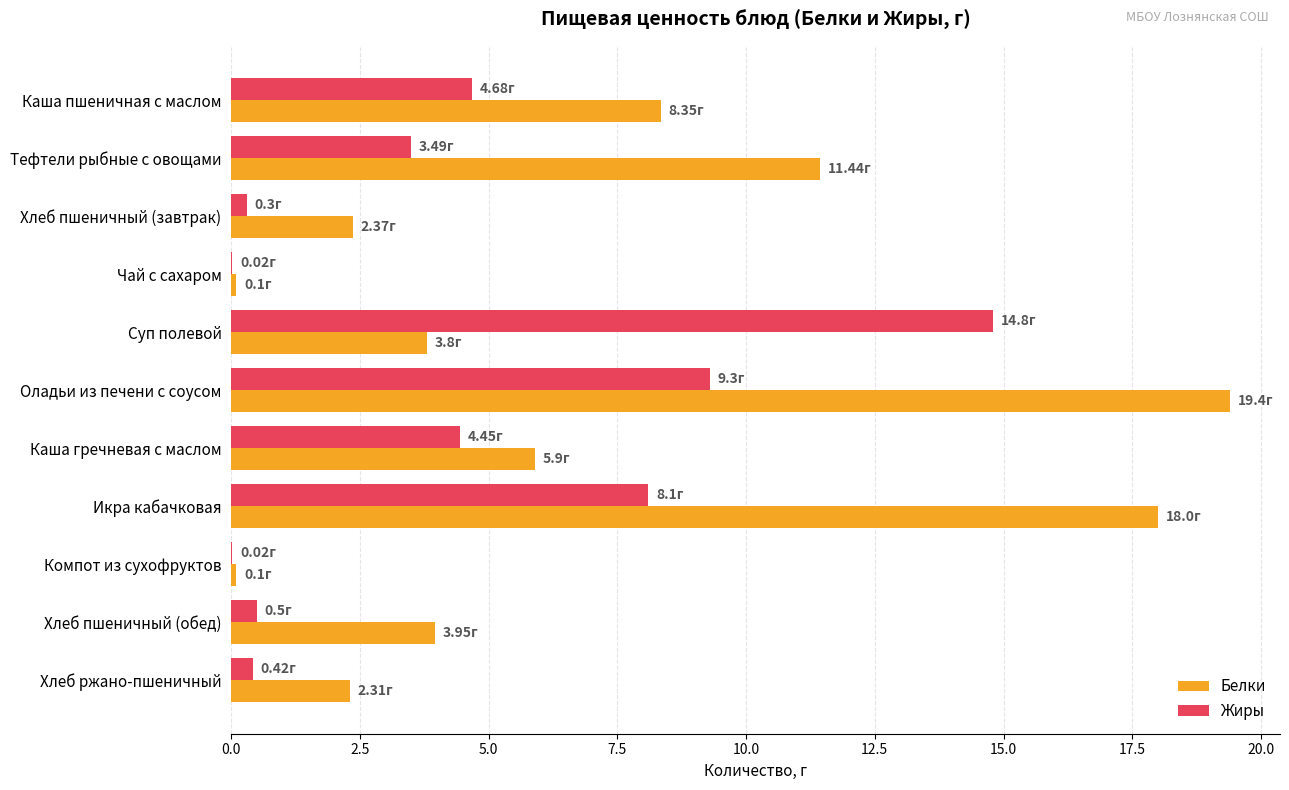

What is the greatest value displayed?

19.4